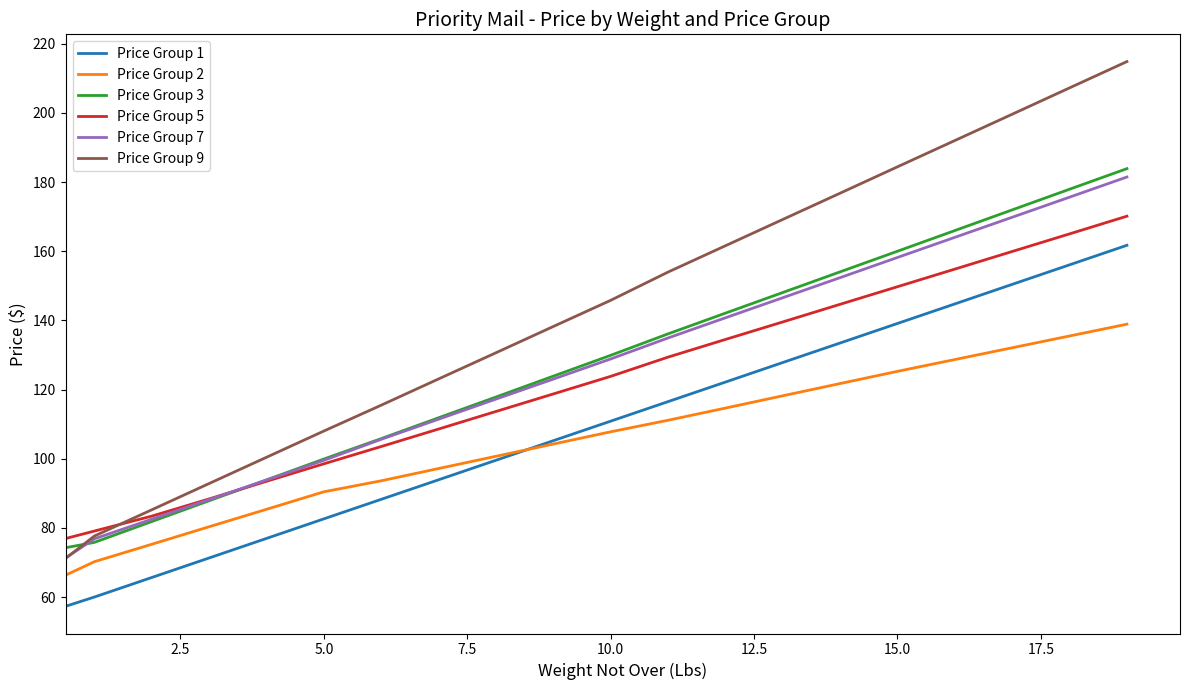

How many distinct data groups are displayed?

6